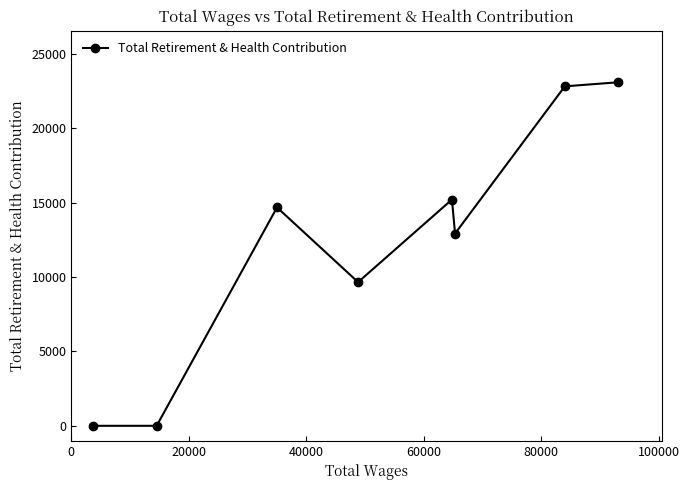

What is the maximum value shown in the chart?

23085